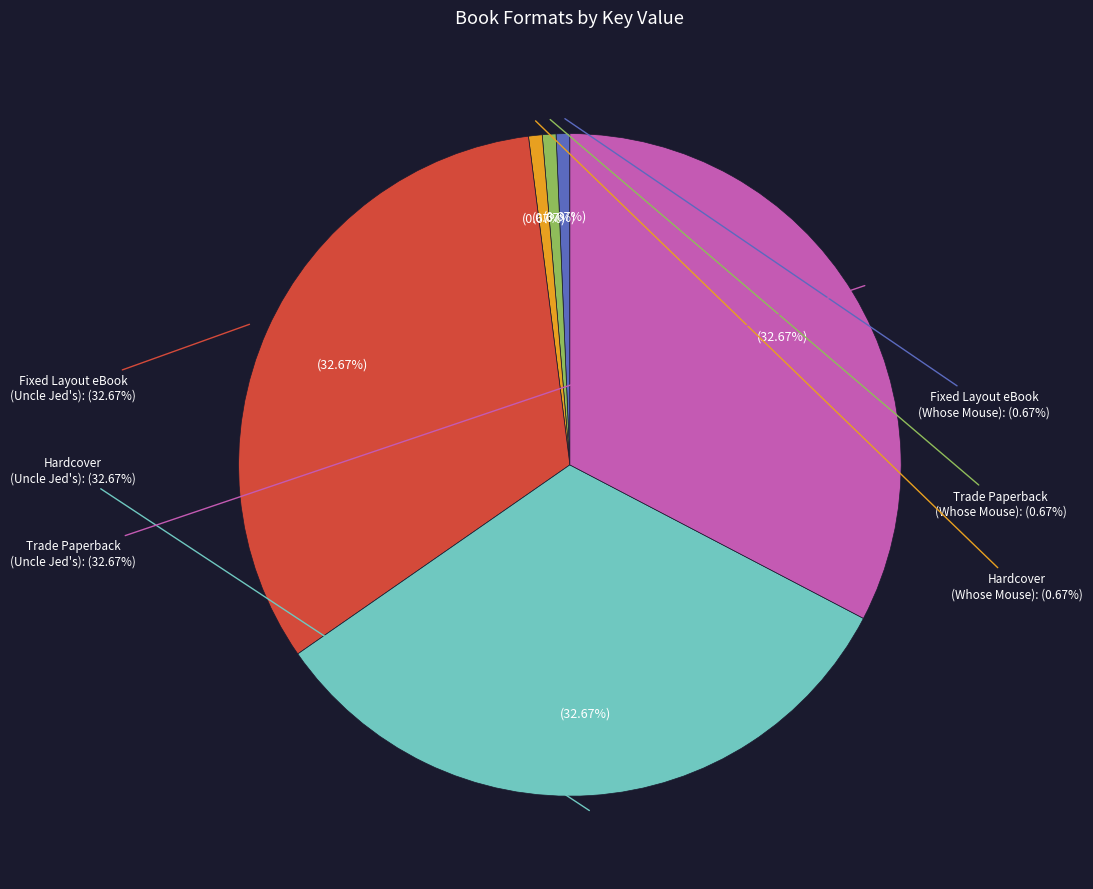

Combined, what portion of the pie is Uncle Jed's Barber Shop (Fixed Layout eBook) and Uncle Jed's Barbershop (Trade Paperback)?

65.3%